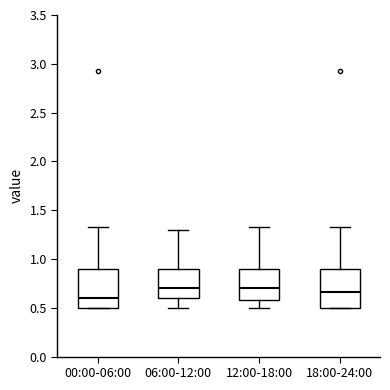

Where is the lower edge of the box for 18:00-24:00 on the y-axis? The values are not printed on the chart, so give them approximately, as read against the axis.

0.50